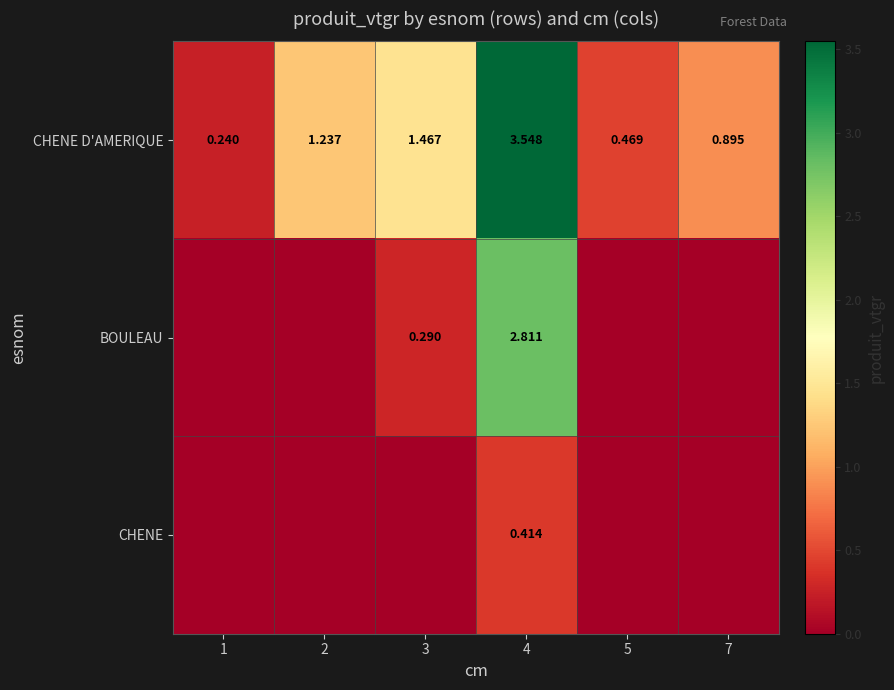

Is the value of CHENE D'AMERIQUE at 3 greater than the value of CHENE at 4?

Yes